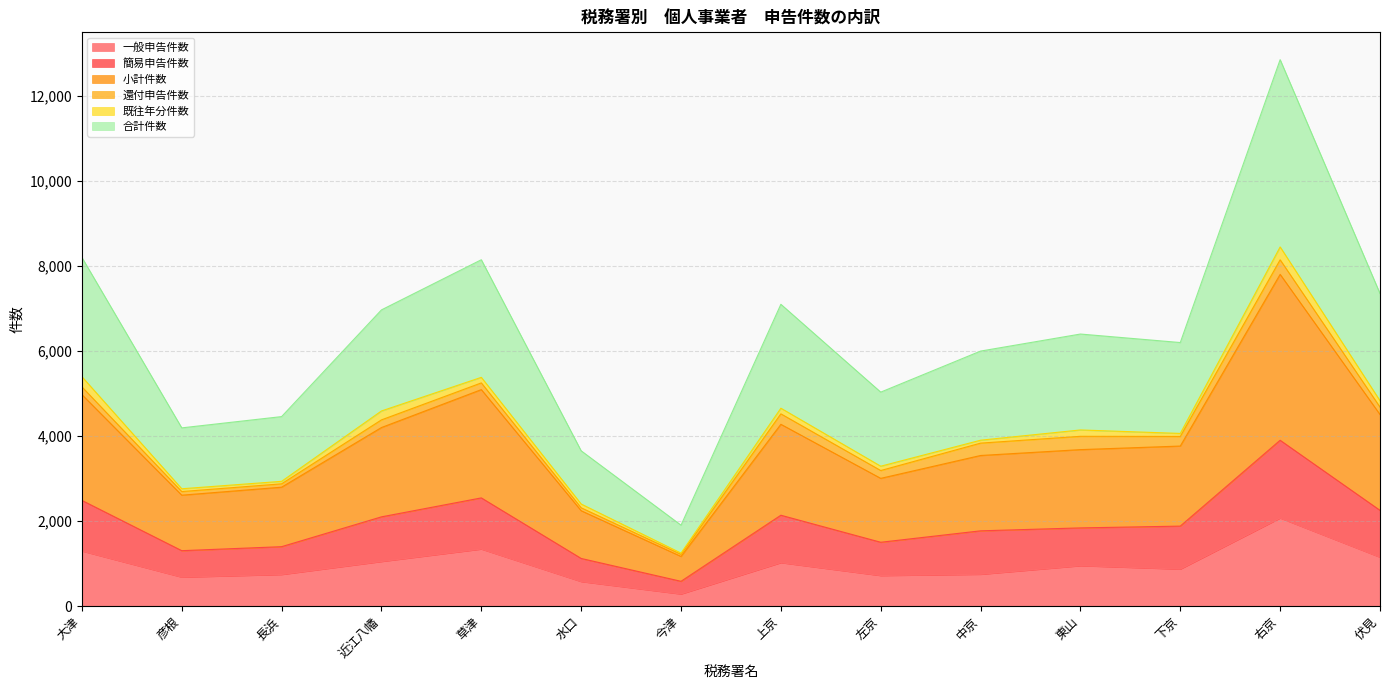

Where is 小計件数 nearest to the value 2244?

伏見